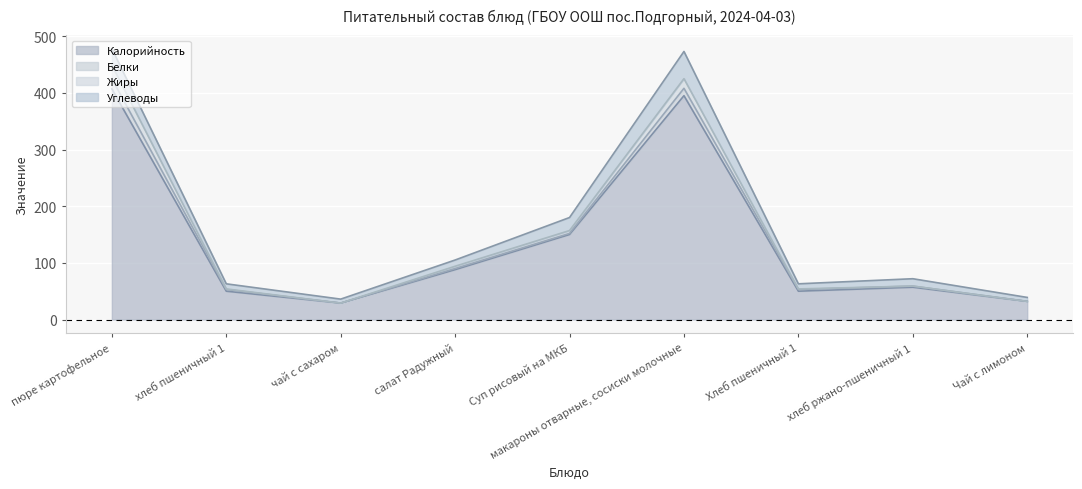

What is the difference between the maximum and minimum values in the Калорийность series?

378